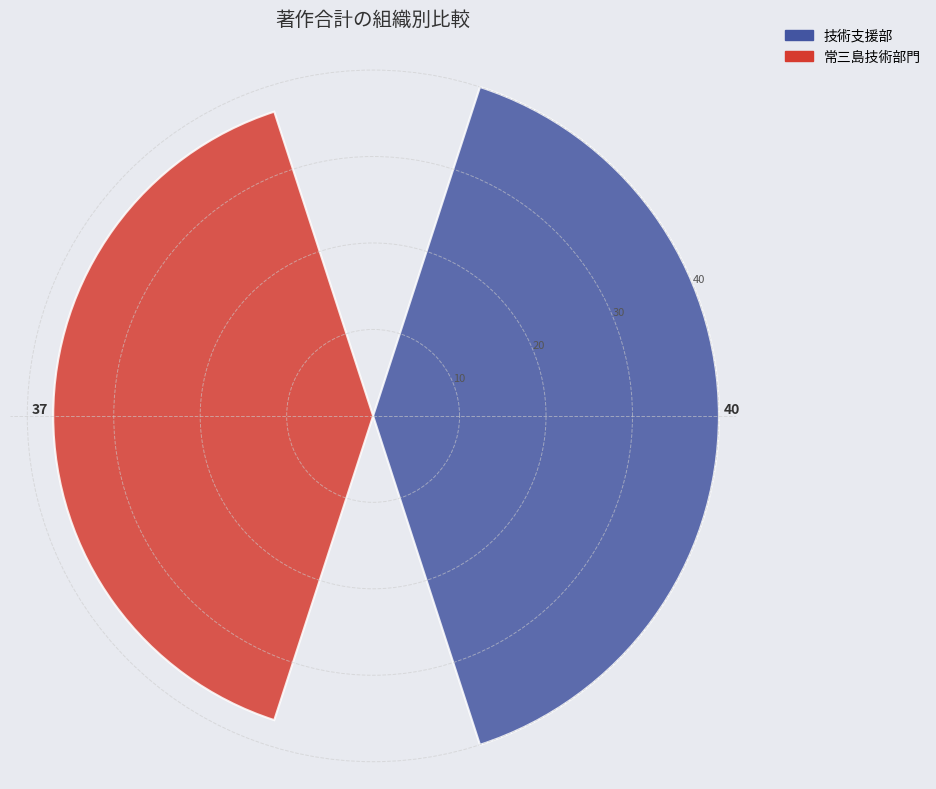

How many data points does each series have?

2